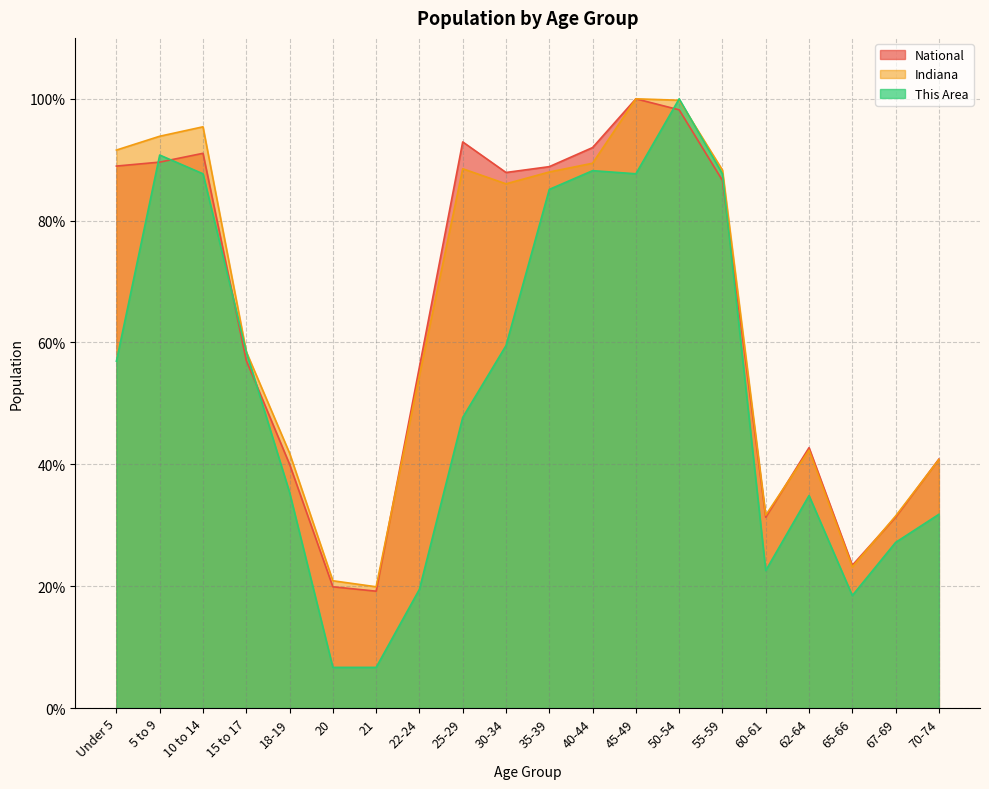

At which category is the sum across all series the highest?

50-54